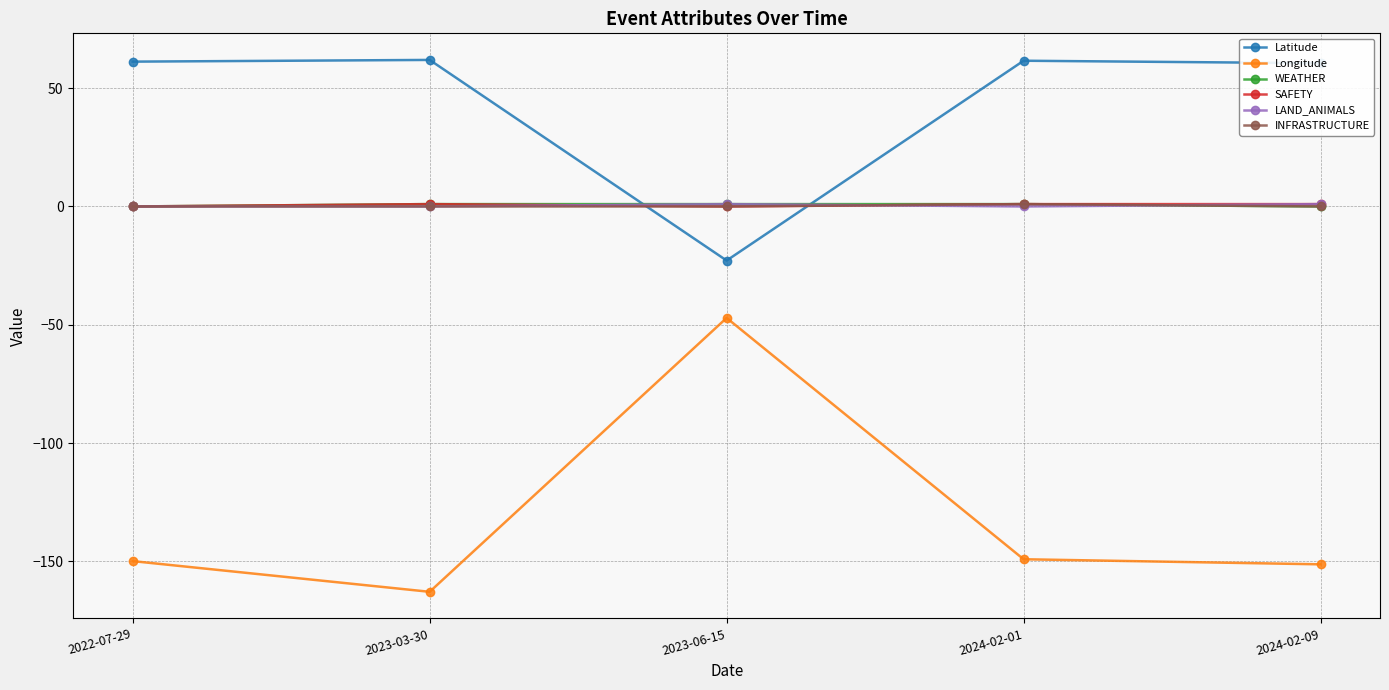

What is the label of the 2nd point from the right?

2024-02-01